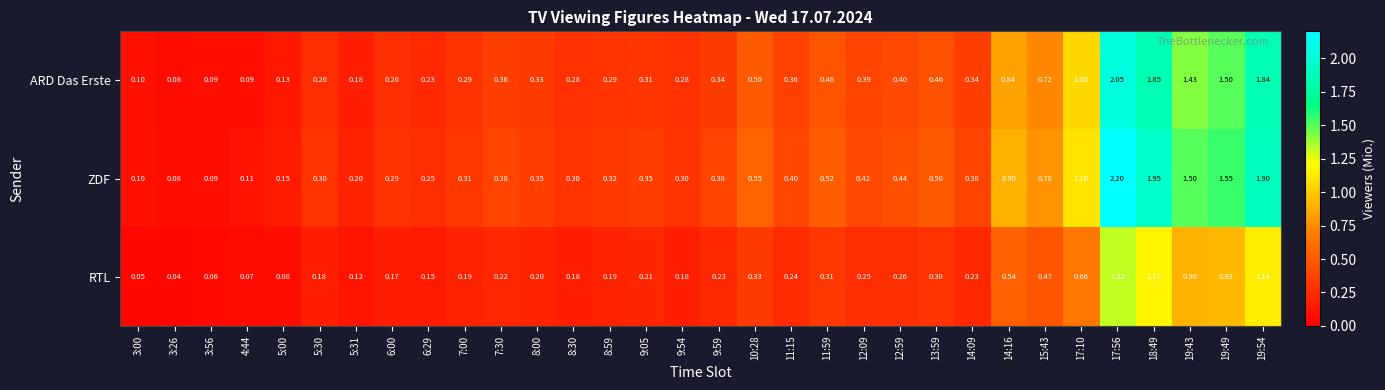

Which series has the largest range (max minus min)?

ZDF